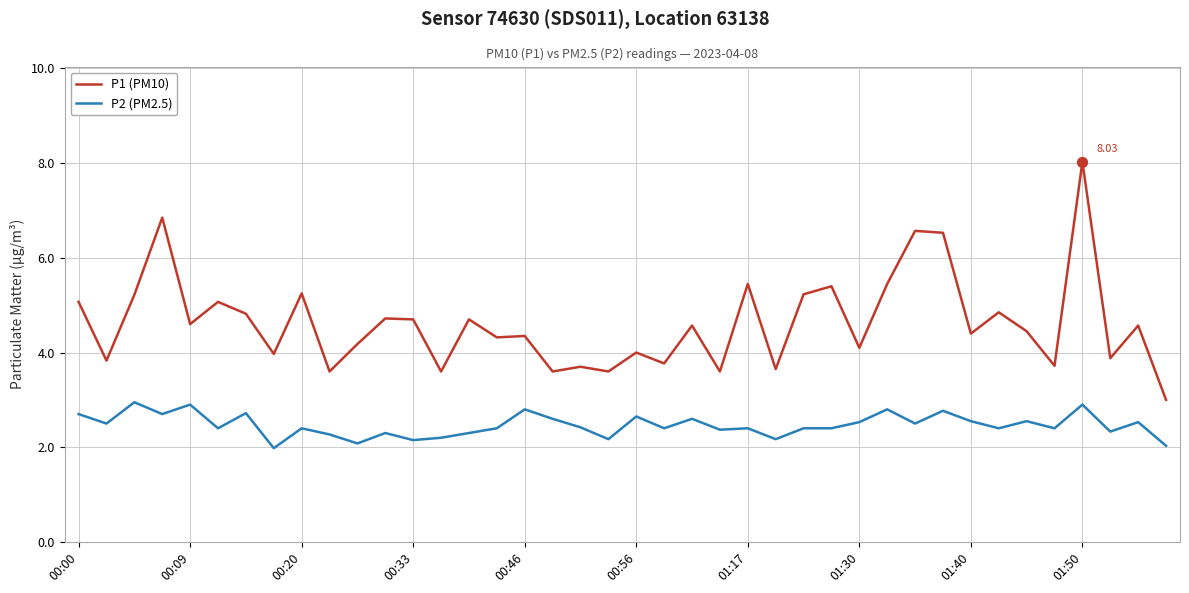

At how many categories does at least one series exceed 5?

12